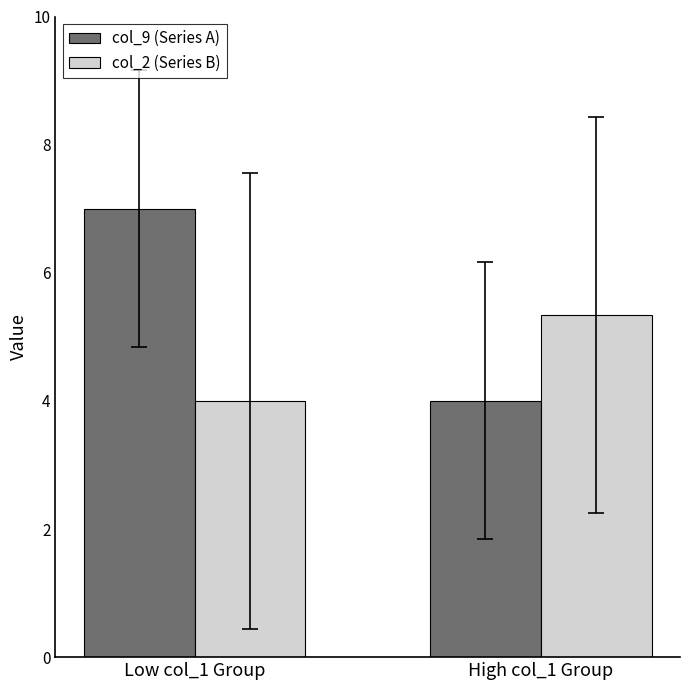

Rank the series at High col_1 Group from lowest to highest value.

col_9 (Series A), col_2 (Series B)